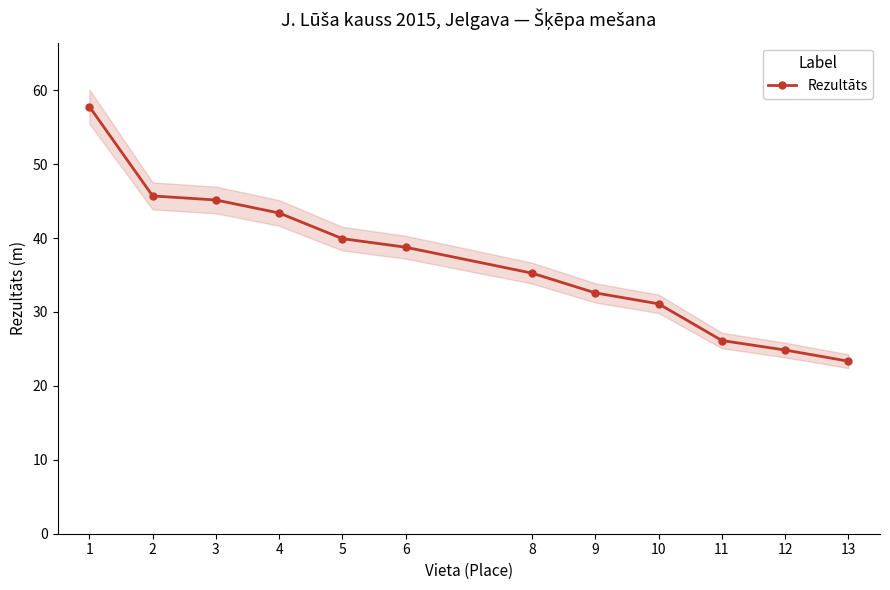

List the labels in order of value, smallest first.

13, 12, 11, 10, 9, 8, 6, 5, 4, 3, 2, 1